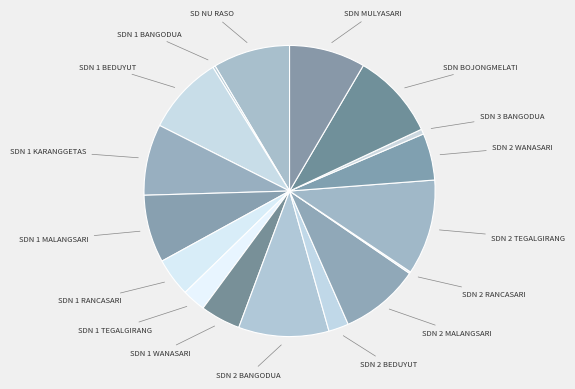

Which category has the smallest portion of the pie?

UPTD SDN 2 RANCASARI